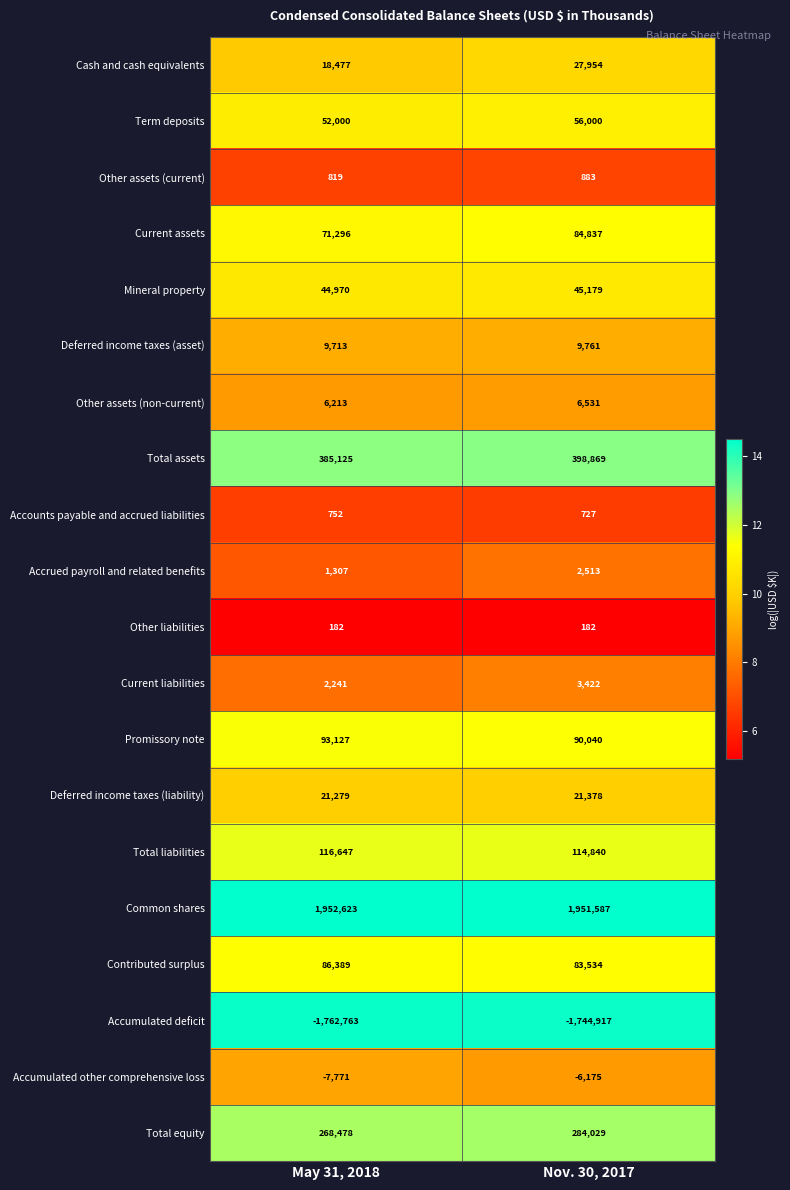

Rank the series at Nov. 30, 2017 from highest to lowest value.

Common shares, Total assets, Total equity, Total liabilities, Promissory note, Current assets, Contributed surplus, Term deposits, Mineral property, Cash and cash equivalents, Deferred income taxes (liability), Deferred income taxes (asset), Other assets (non-current), Current liabilities, Accrued payroll and related benefits, Other assets (current), Accounts payable and accrued liabilities, Other liabilities, Accumulated other comprehensive loss, Accumulated deficit